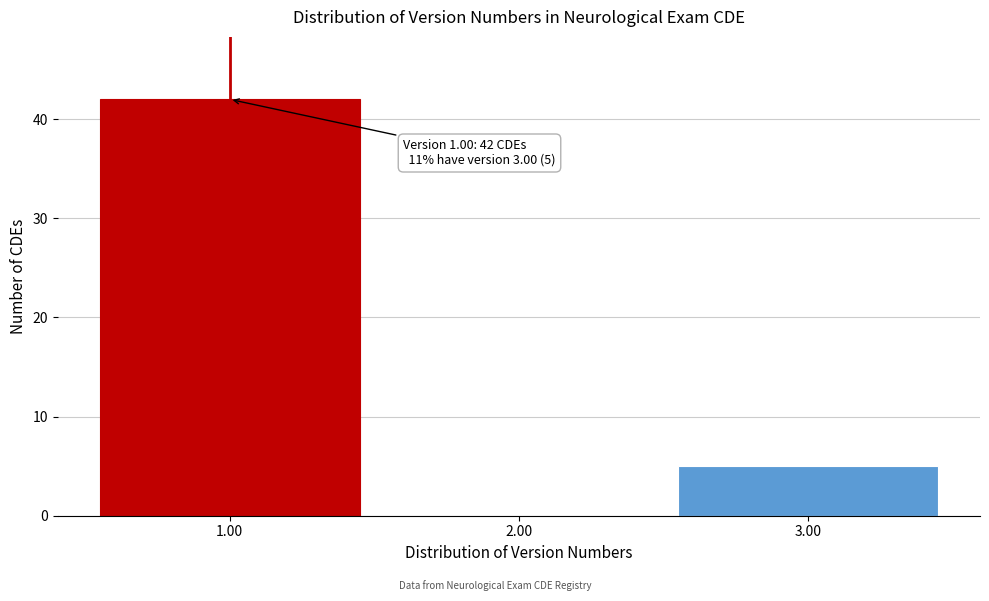

Reading right to left, list all the values displayed in this chart.

3.00=5	2.00=0	1.00=42